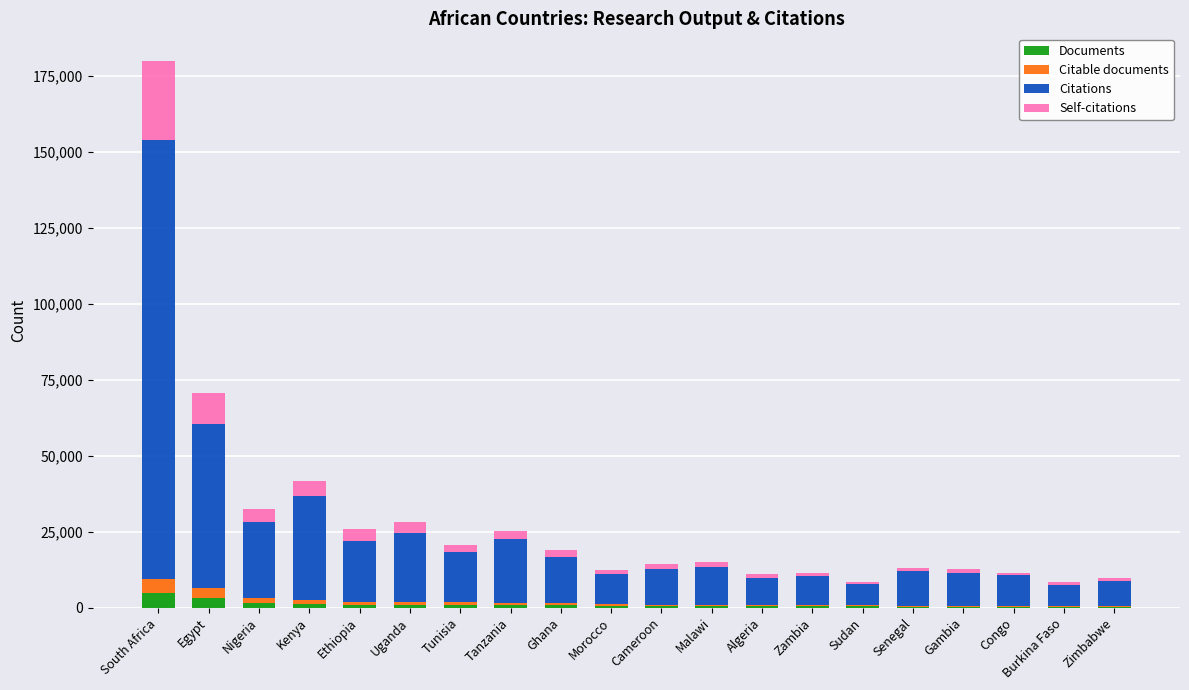

At which category is the sum across all series the highest?

South Africa